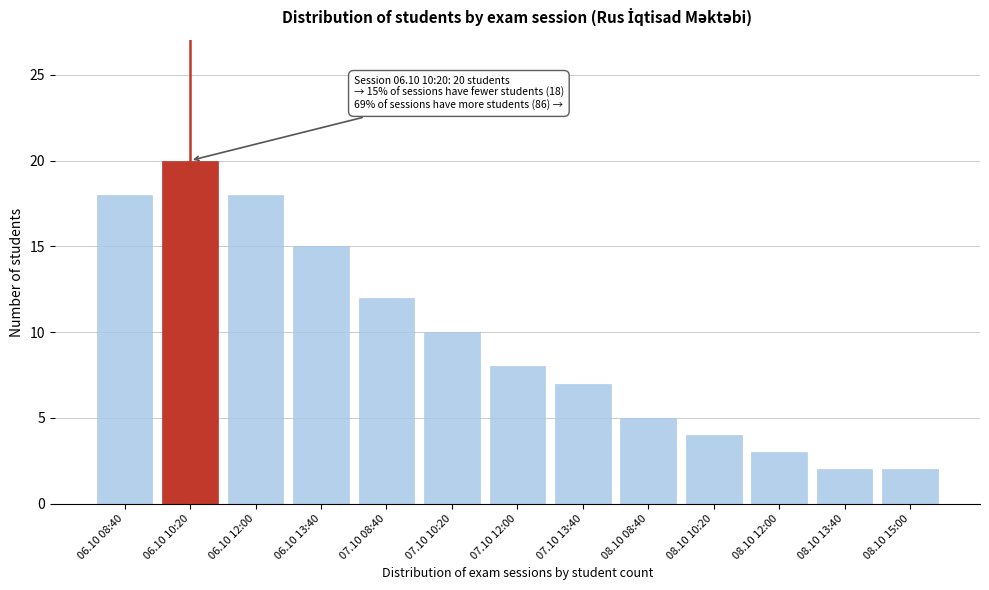

Reading left to right, what are all the values shown in this chart?

06.10 08:40=18	06.10 10:20=20	06.10 12:00=18	06.10 13:40=15	07.10 08:40=12	07.10 10:20=10	07.10 12:00=8	07.10 13:40=7	08.10 08:40=5	08.10 10:20=4	08.10 12:00=3	08.10 13:40=2	08.10 15:00=2